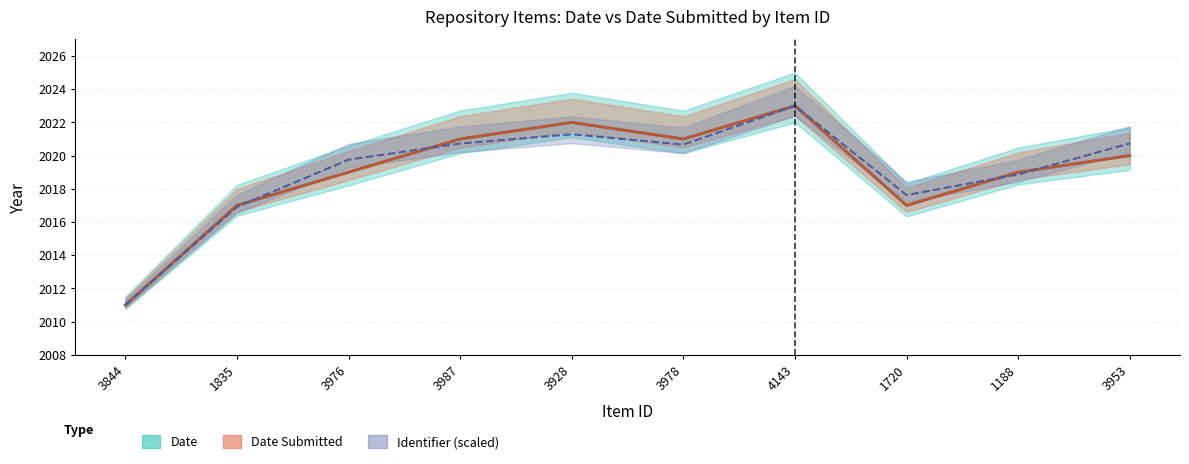

At which category does Date reach its first local valley?

3978